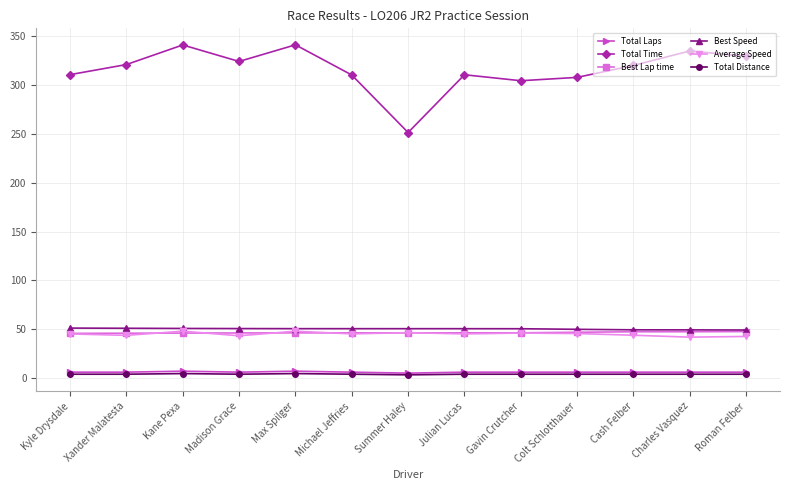

Is the value of Total Time at Charles Vasquez greater than the value of Average Speed at Colt Schlotthauer?

Yes